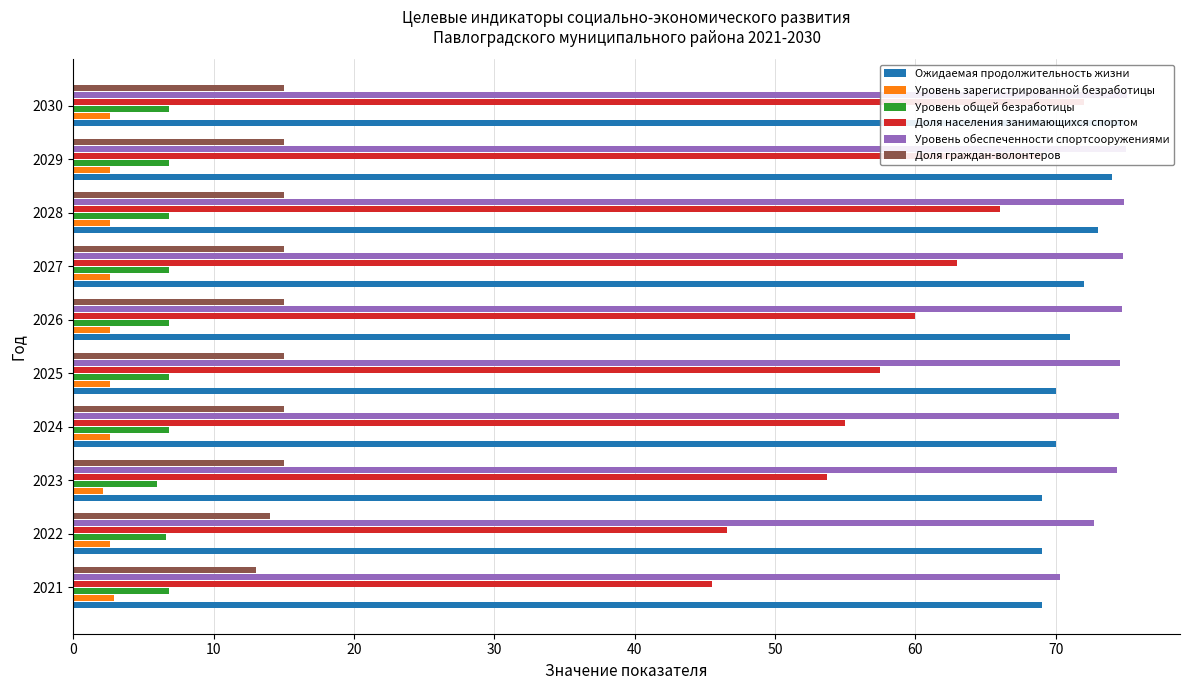

What is the minimum value shown in the chart?

2.1